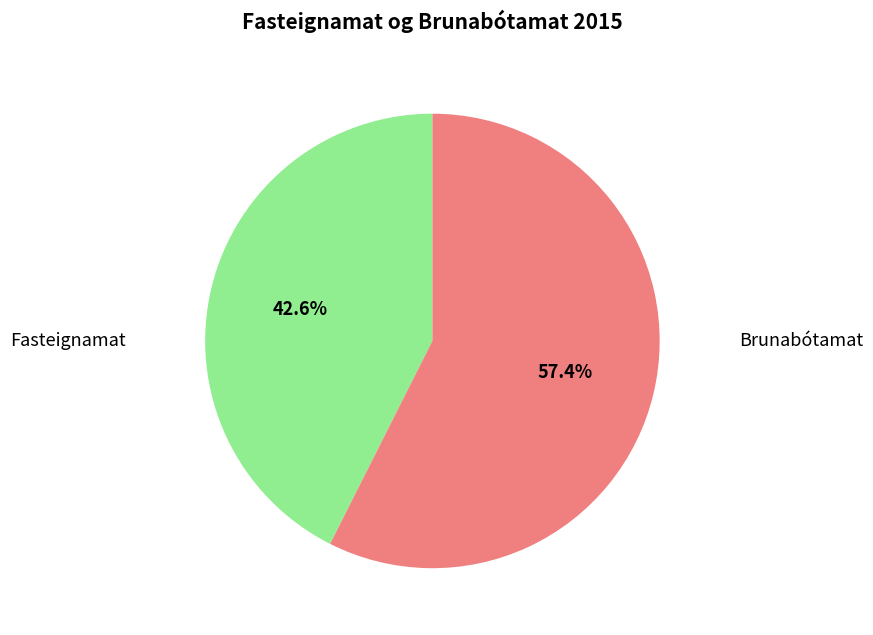

Is there a majority slice in this chart?

Yes